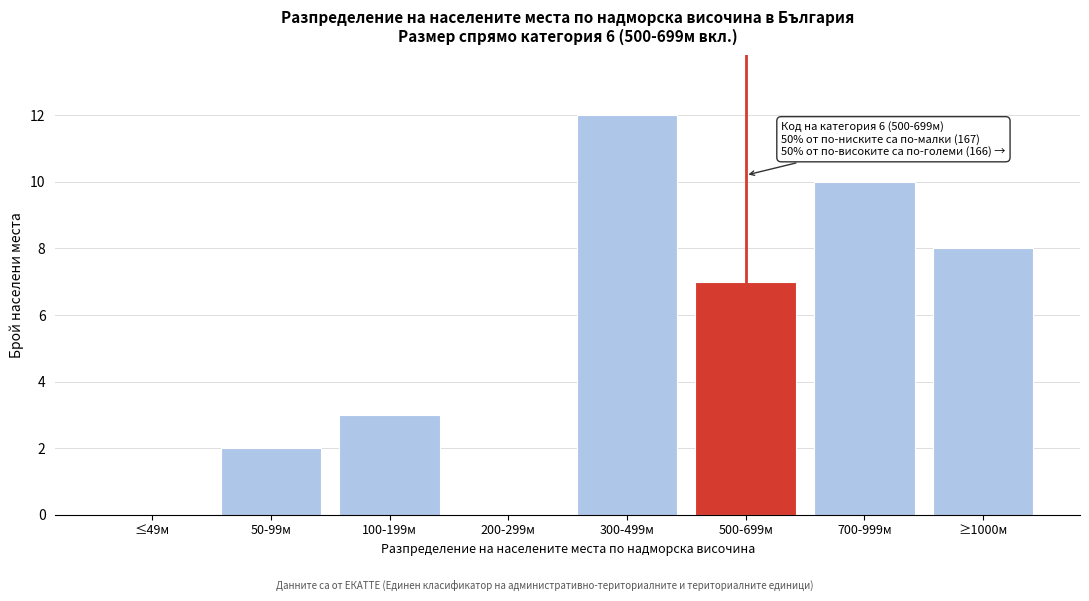

Reading left to right, extract all data points from this chart.

≤49м=0	50-99м=2	100-199м=3	200-299м=0	300-499м=12	500-699м=7	700-999м=10	≥1000м=8